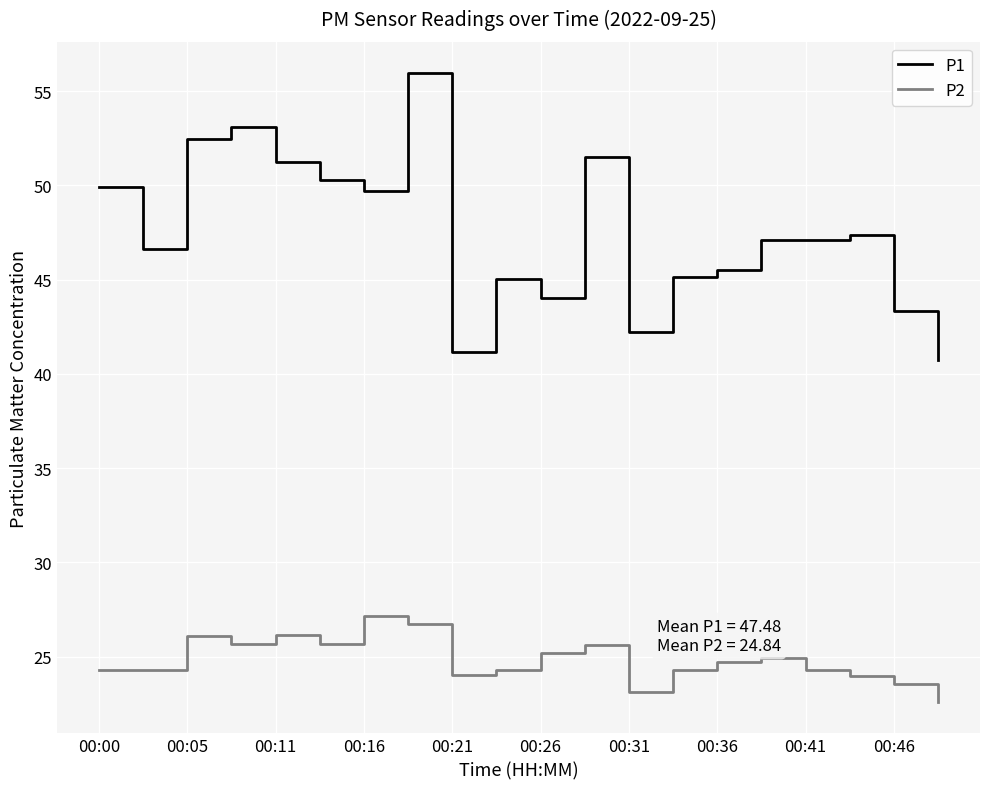

What is the smallest value displayed?

22.6